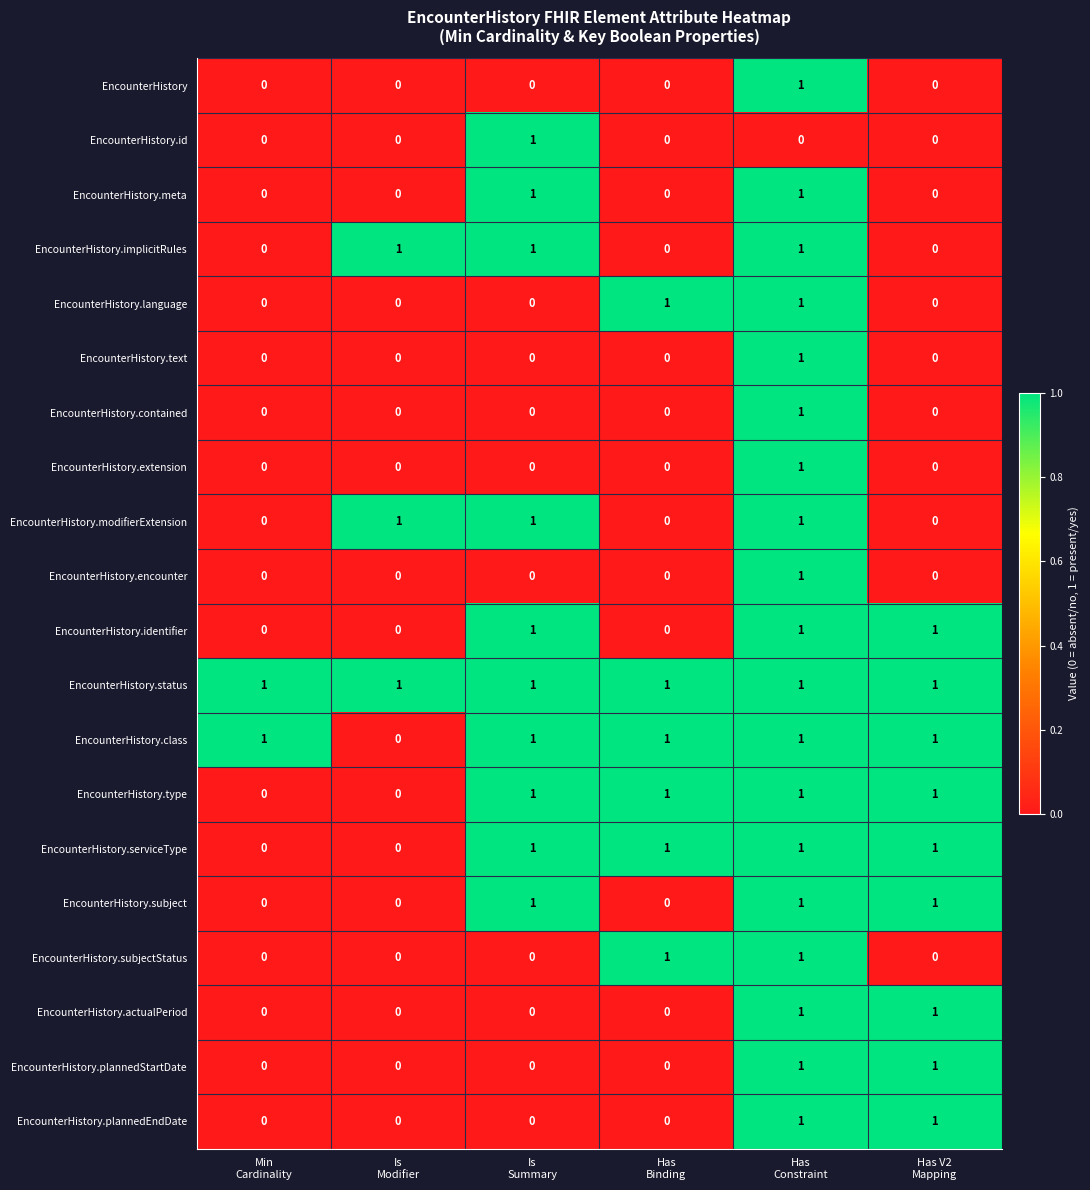

At how many categories does at least one series exceed 0?

6